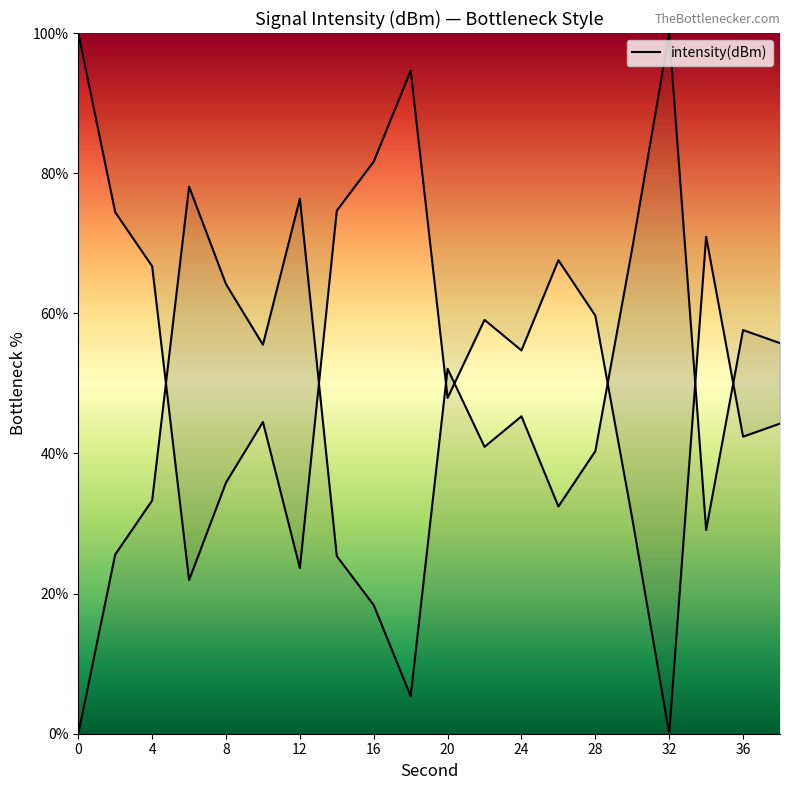

Reading left to right, extract all data points from this chart.

0=100.0	2=74.4	4=66.7	6=21.9	8=35.8	10=44.5	12=23.6	14=74.6	16=81.6	18=94.6	20=47.9	22=59.1	24=54.7	26=67.6	28=59.7	30=30.7	32=0.0	34=70.9	36=42.4	38=44.3